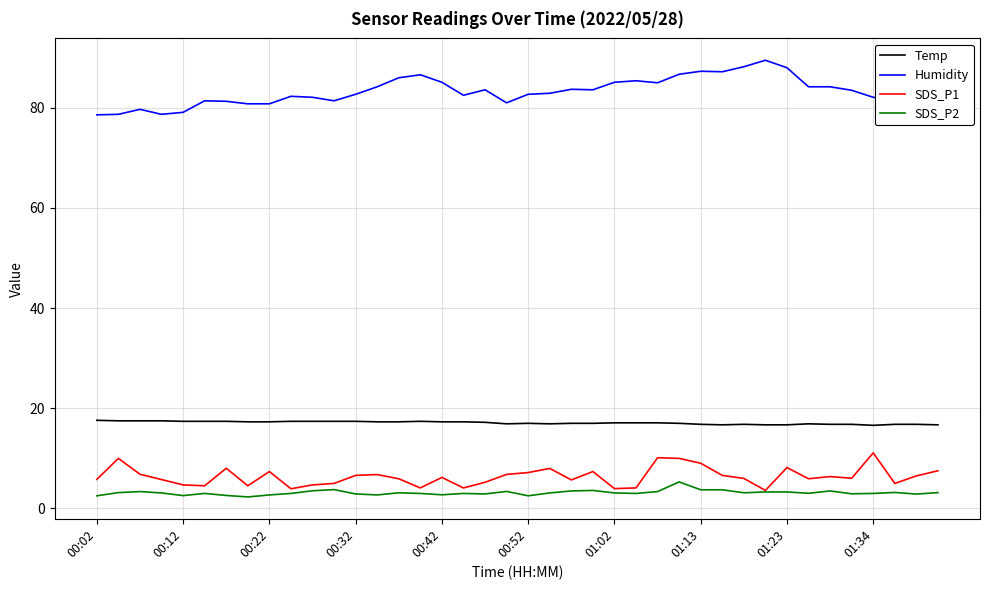

The SDS_P1 series shows 16.2 at 01:34. True or false?

False